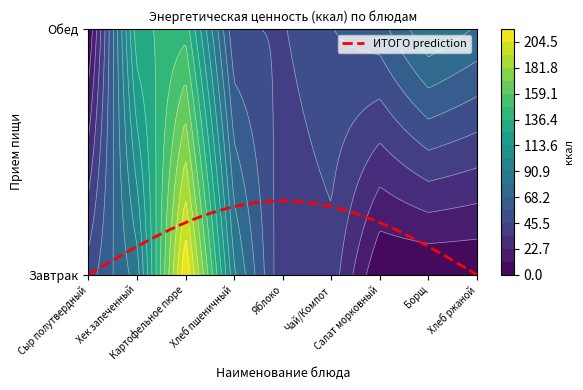

At which category does the chart reach its peak across all series?

Картофельное пюре с маслом сливочным